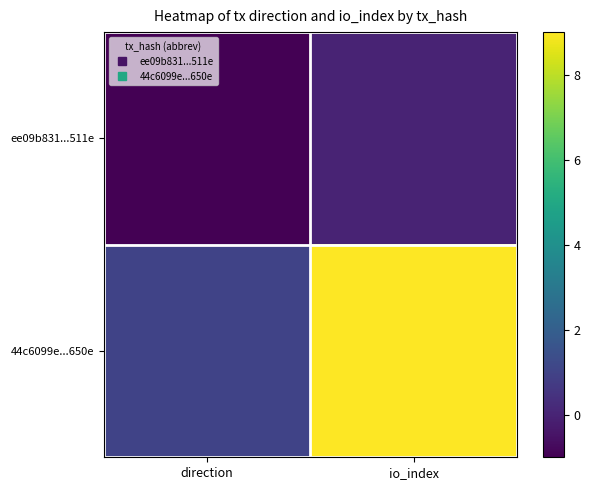

How many data points does each series have?

2